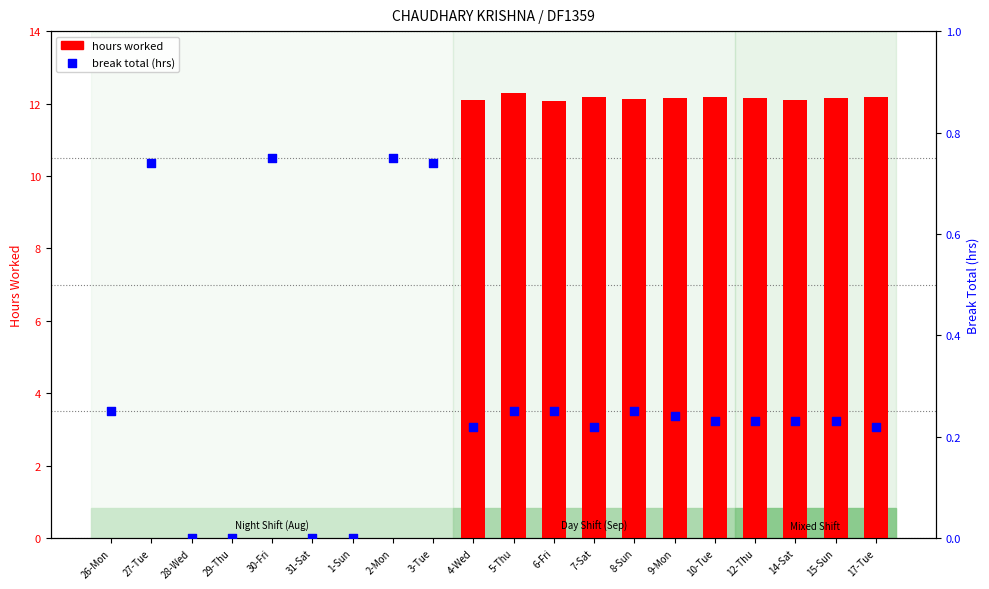

Which series reaches the minimum Y coordinate?

hours worked